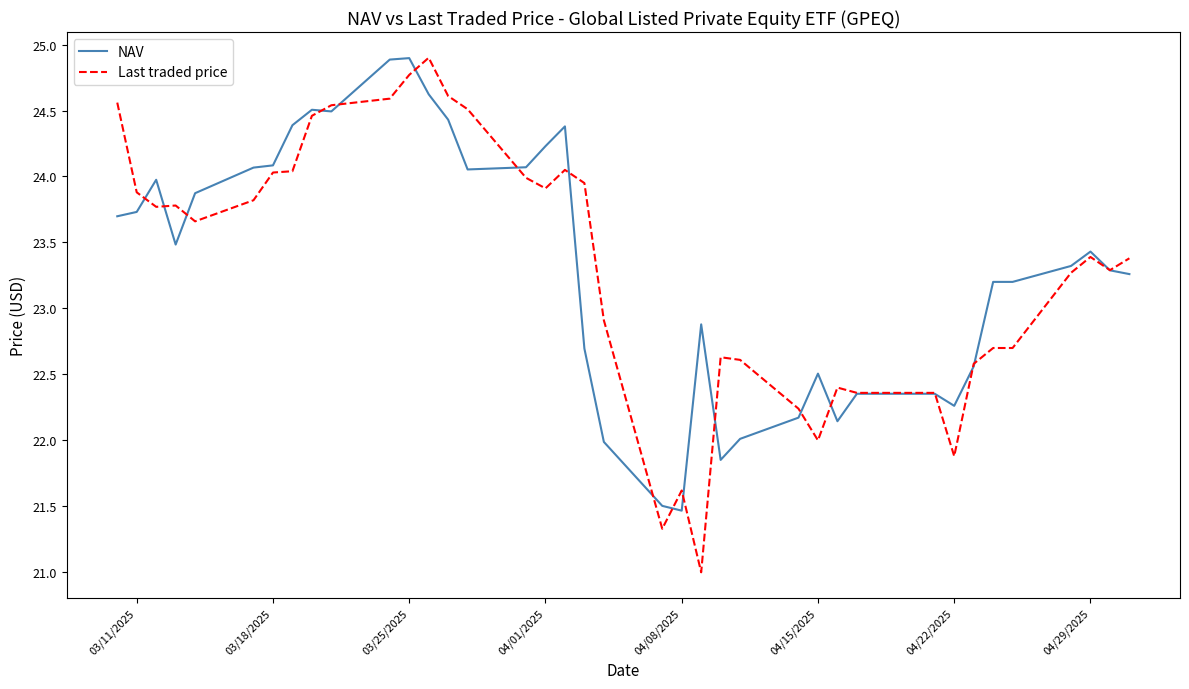

Which series has the largest range (max minus min)?

Last traded price